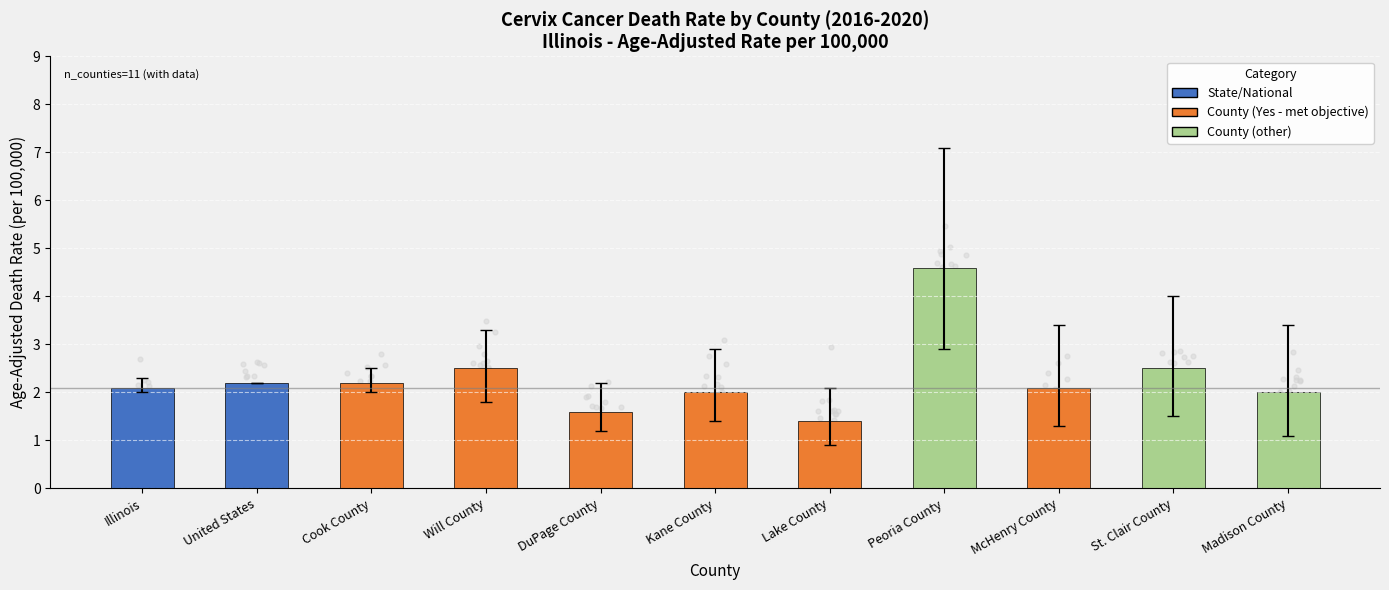

What is the ratio of the value at United States to the value at DuPage County?

1.4